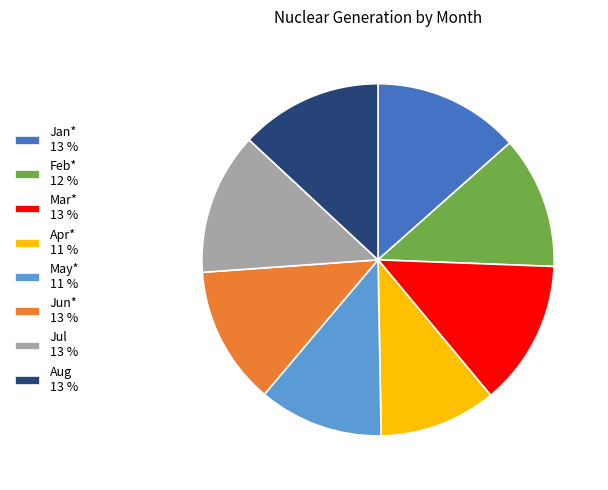

Is there any slice that represents more than half of the pie?

No